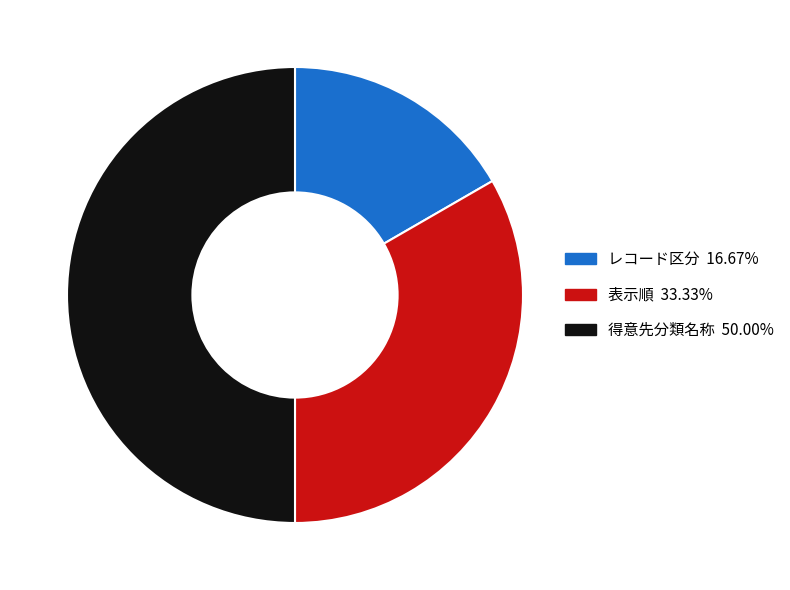

Approximately how many times larger is the value at 表示順 compared to レコード区分?

2.0